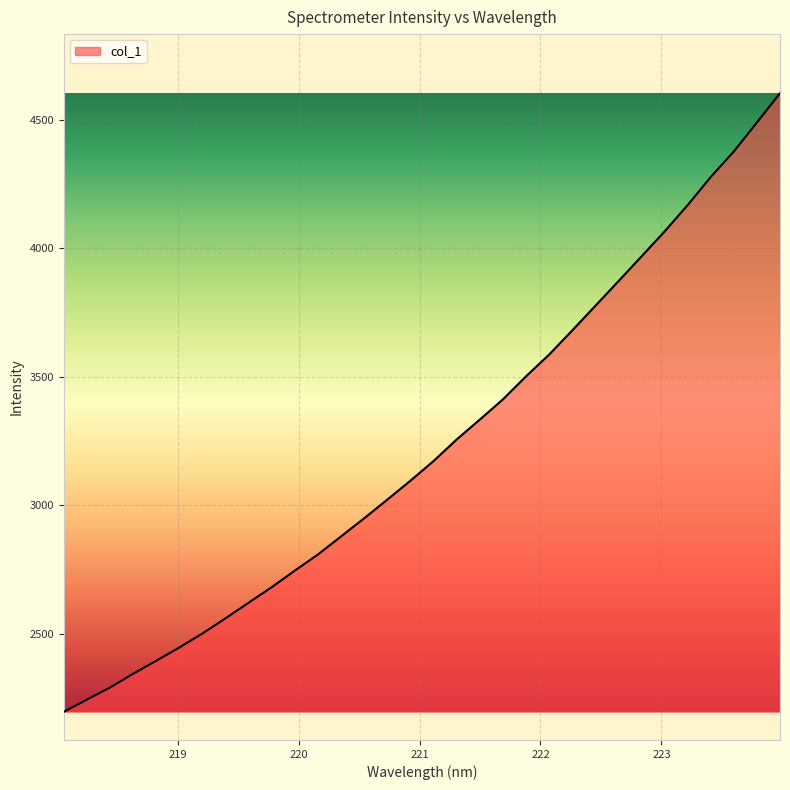

What is the maximum value shown in the chart?

4603.0